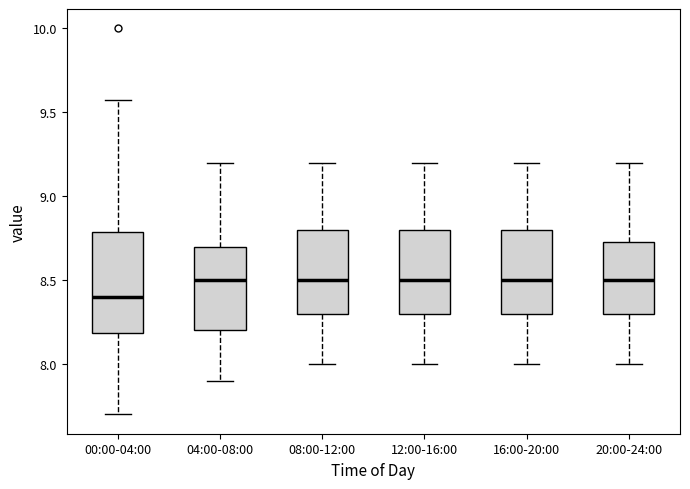

Which box has the lowest median line?

00:00-04:00